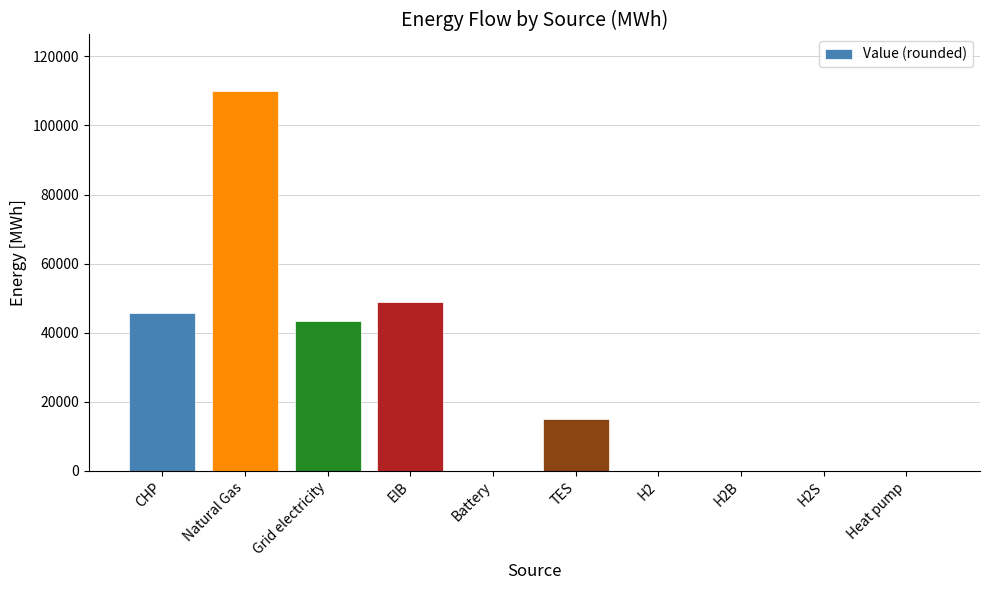

What is the change in value from CHP to H2?

-45605